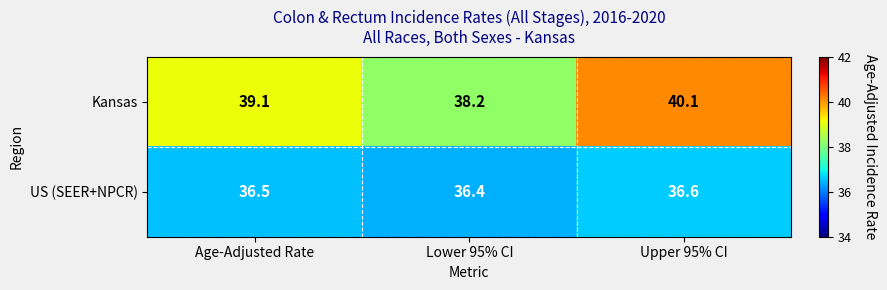

At how many categories does at least one series exceed 39?

2